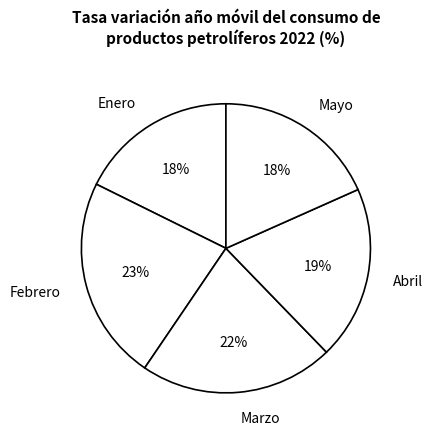

True or false: Enero accounts for 18% of the total.

True